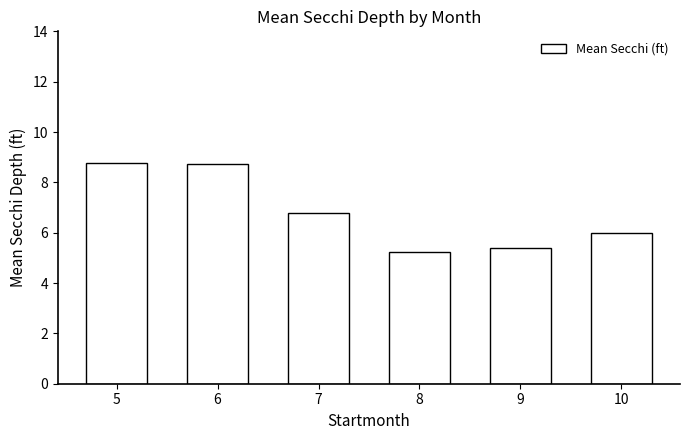

The value at 8 is 5.2. True or false?

True